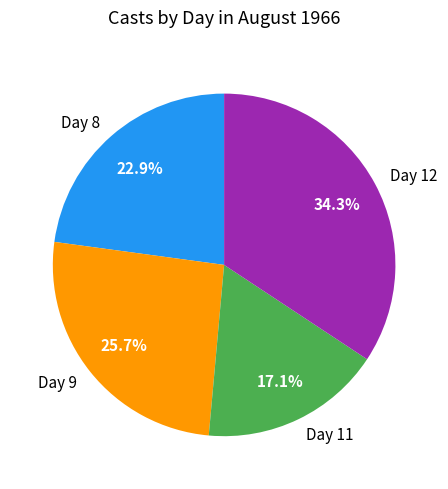

How many slices are in this pie chart?

4